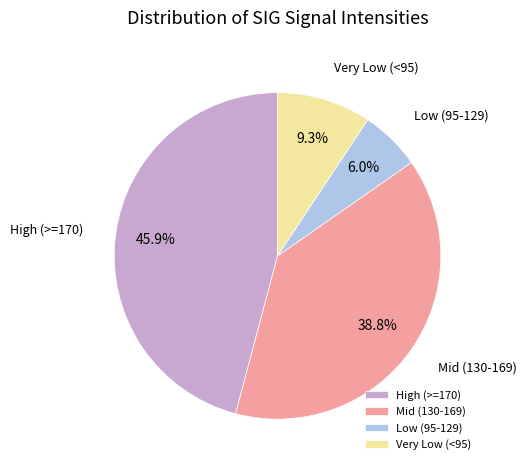

What percentage do Low (95-129) and Mid (130-169) together represent?

44.8%